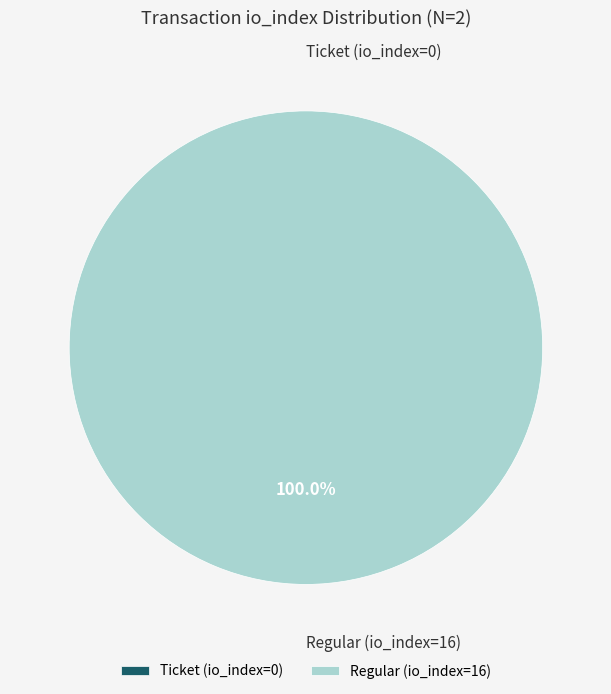

Which category has the biggest portion of the pie?

Regular (io_index=16)